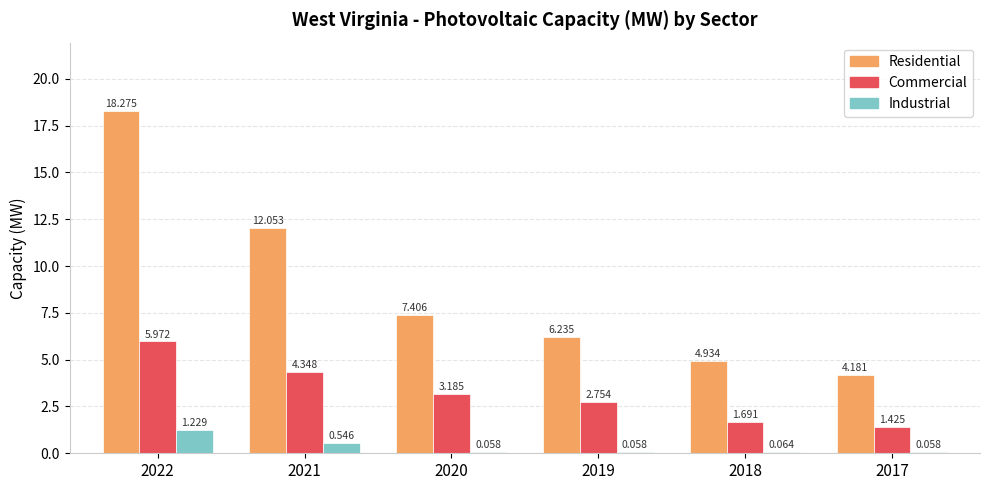

Which series has the largest total across all categories?

Residential